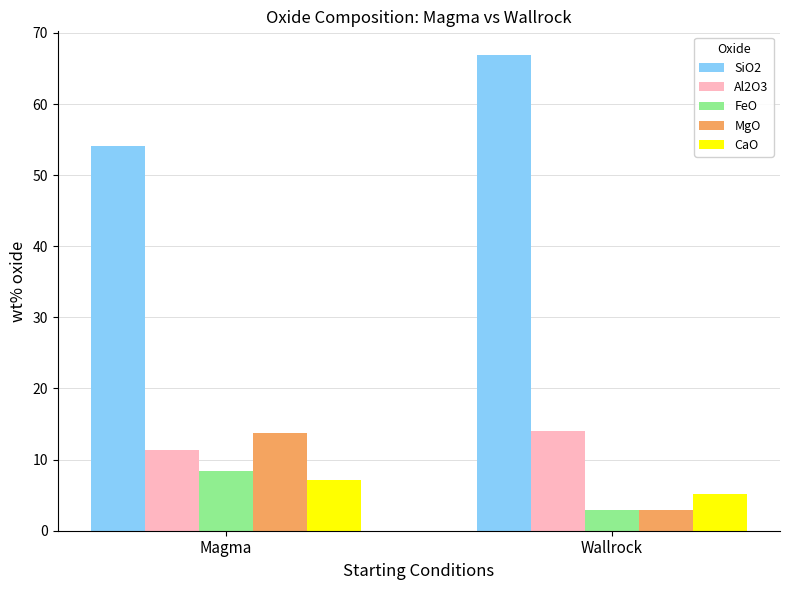

Which series has the largest total across all categories?

SiO2